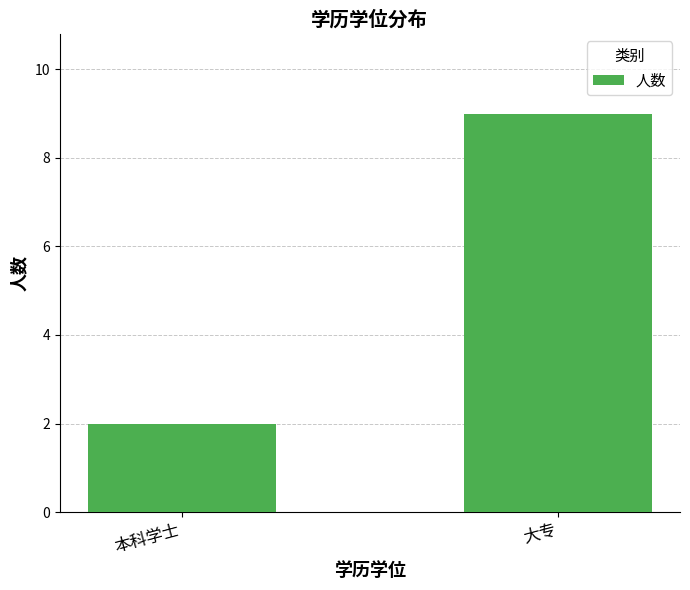

Is it true that the value at 本科学士 is 3?

False